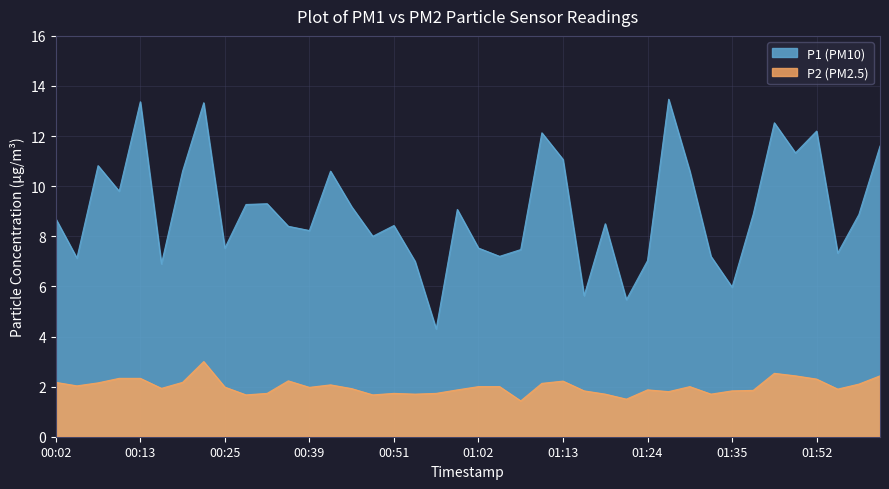

How many series are shown in this chart?

2